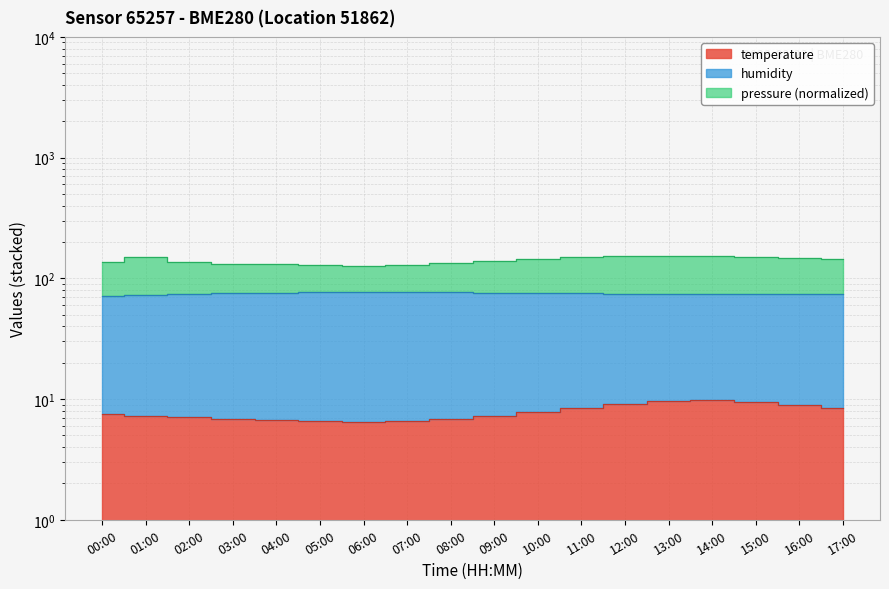

Is it true that temperature equals 6.9 at 08:00?

True